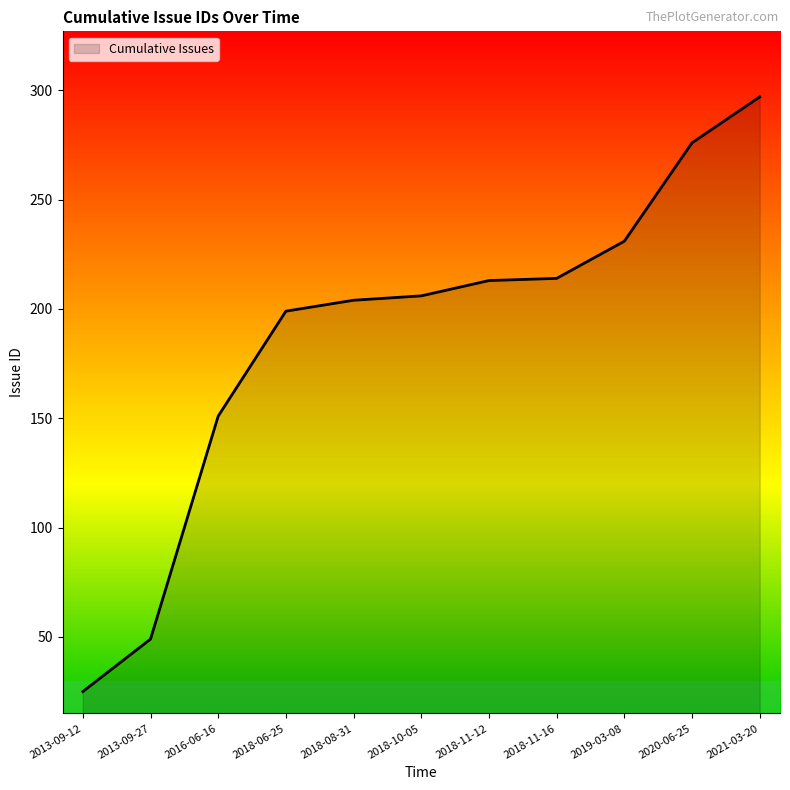

The chart shows a value of 44 at 2013-09-12. True or false?

False